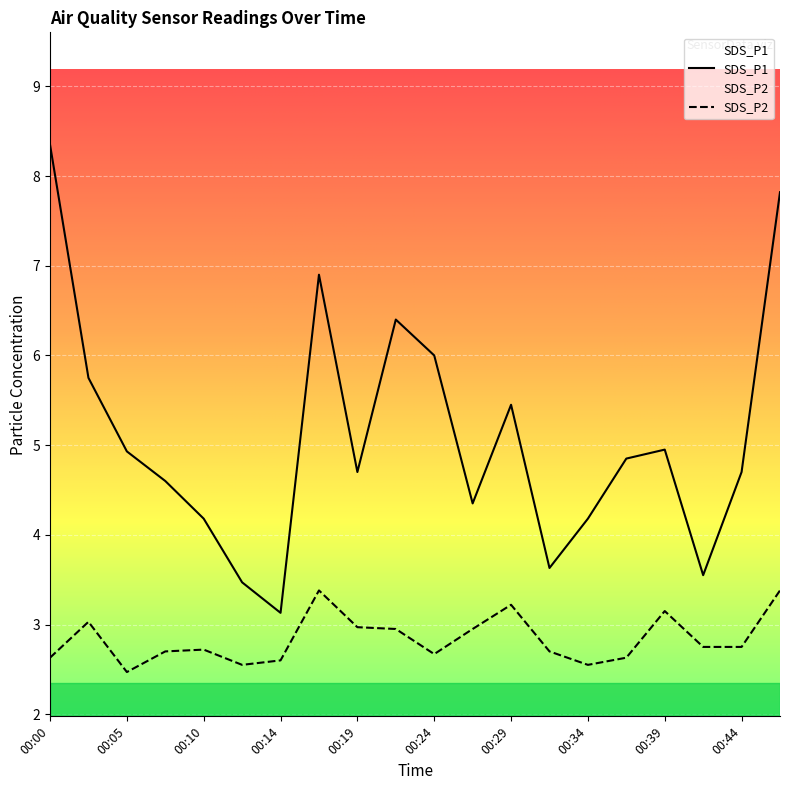

Which series has the widest spread of values?

SDS_P1